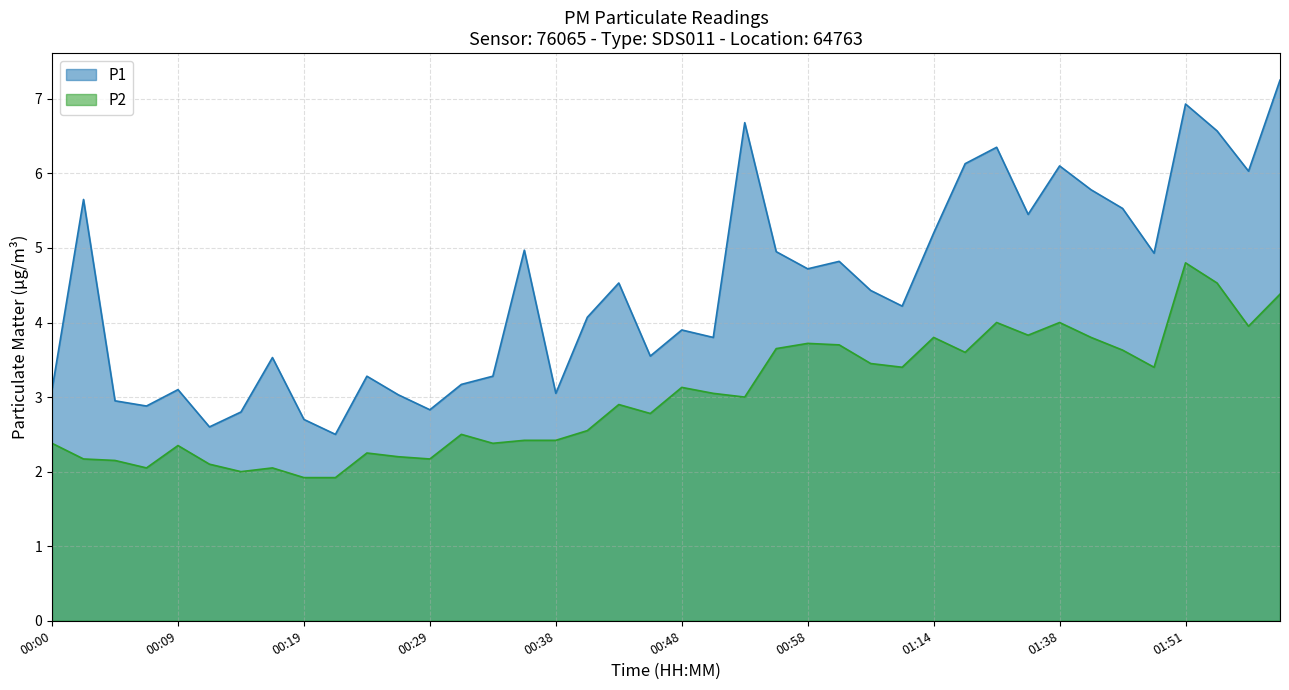

What is the highest value of the P2 series?

4.8